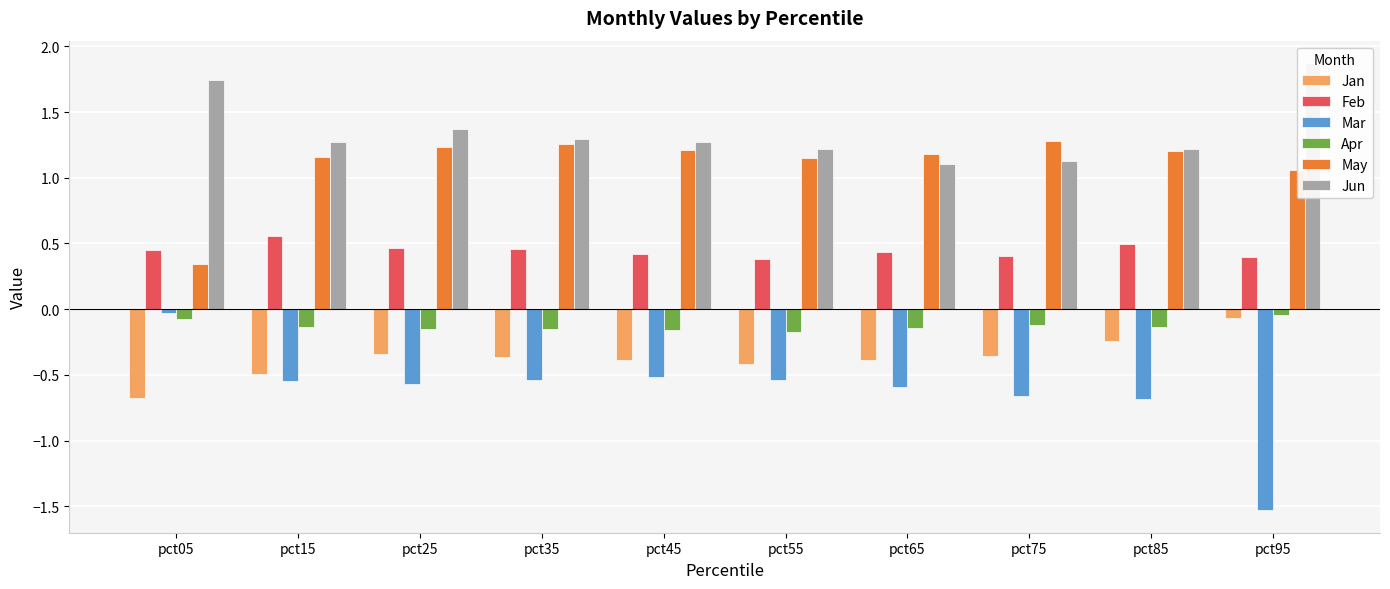

Rank the series at pct05 from highest to lowest value.

Jun, Feb, May, Mar, Apr, Jan